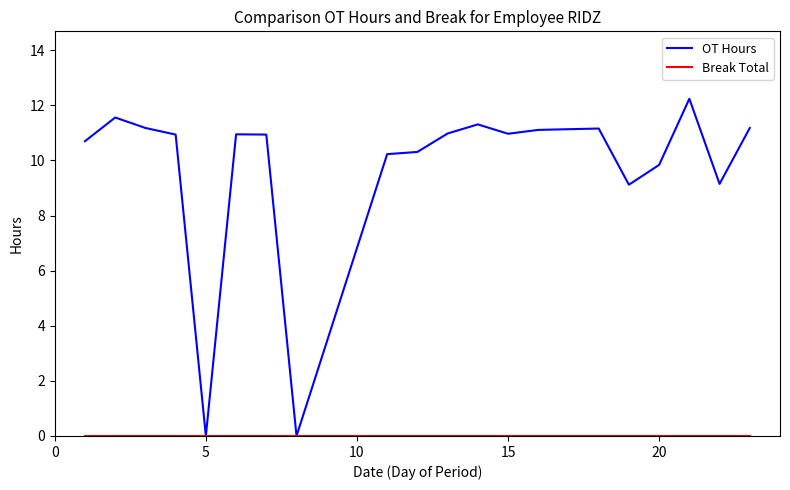

Which series has the largest total across all categories?

OT Hours